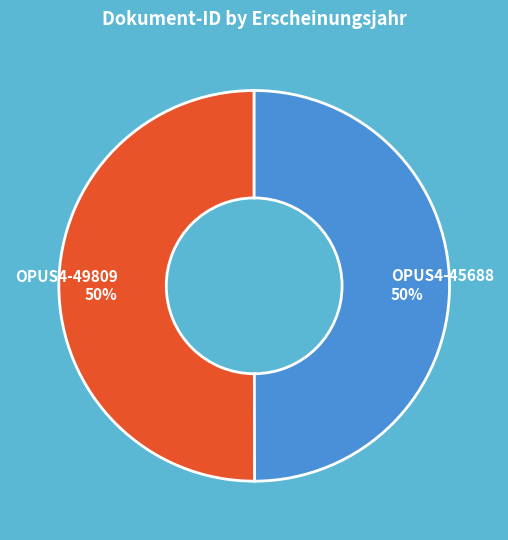

How many segments does this pie chart have?

2